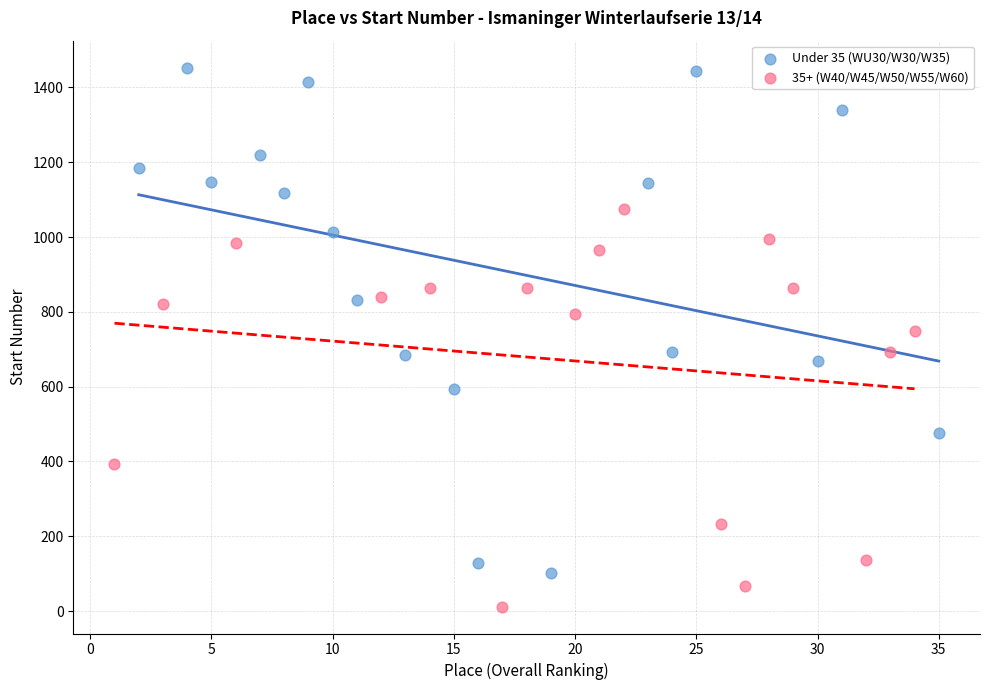

Which series reaches the minimum Y coordinate?

35+ (W40/W45/W50/W55/W60)